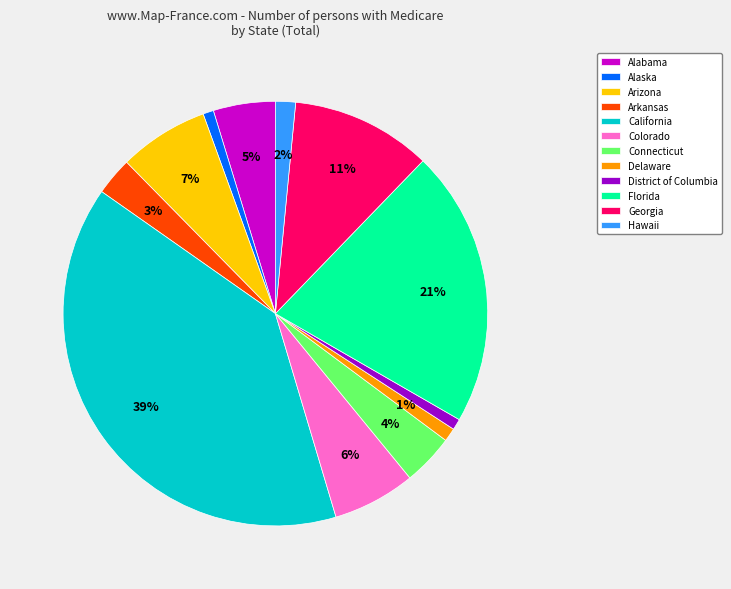

How many segments does this pie chart have?

12